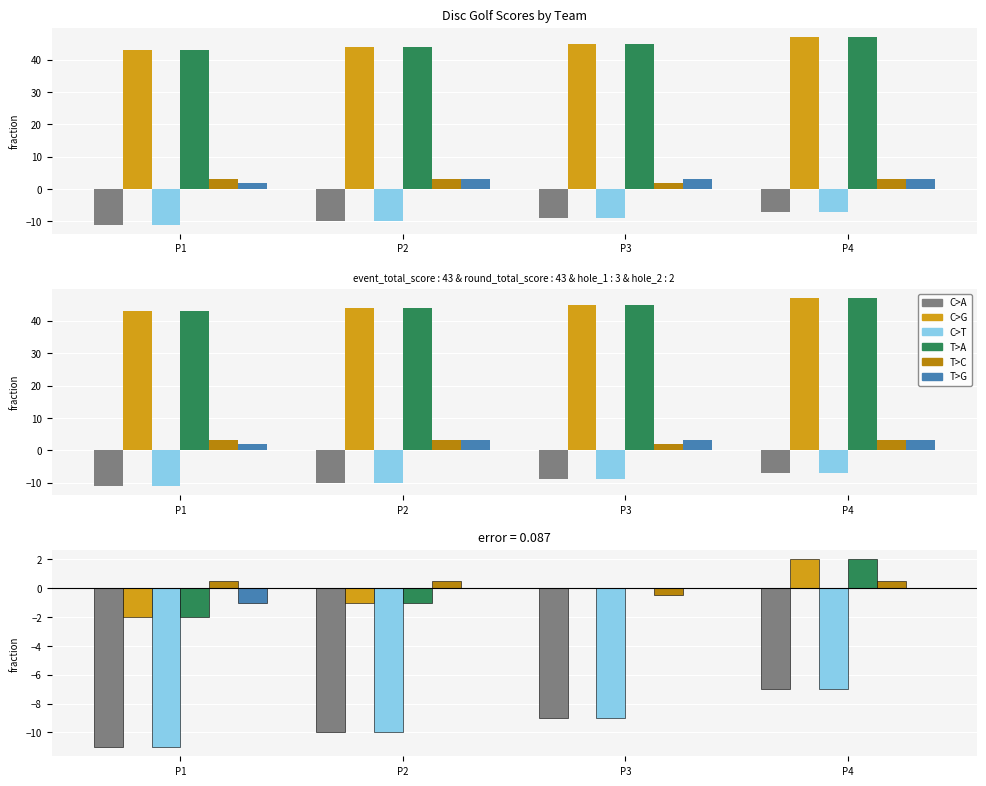

At which label does hole_2 reach its minimum?

P1